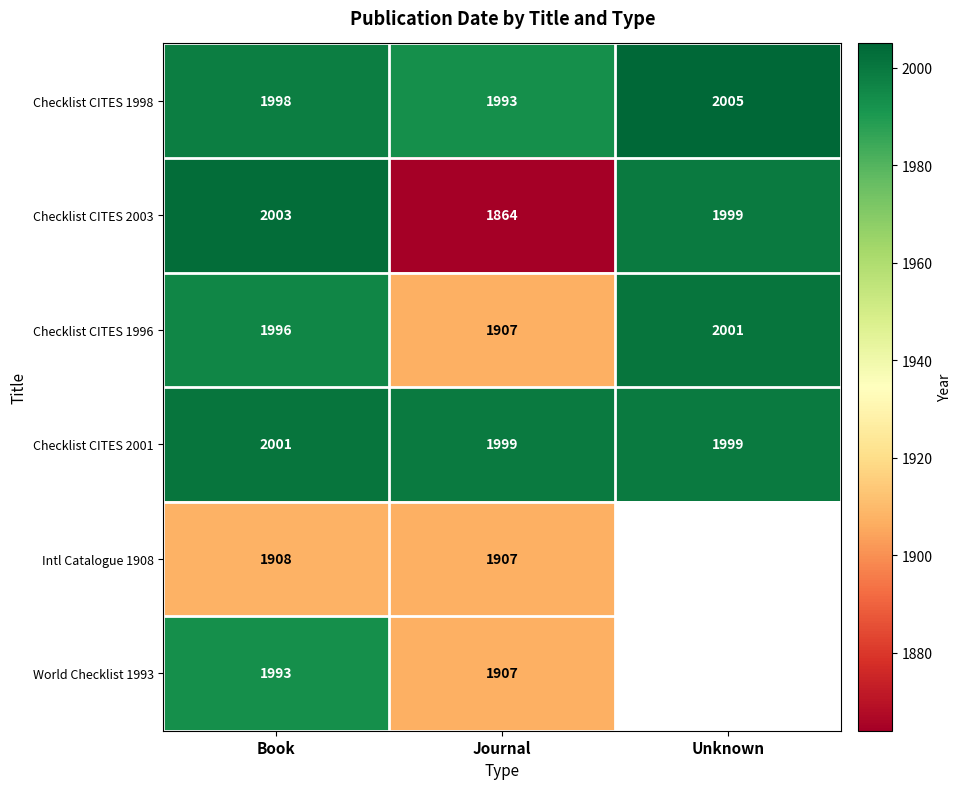

At which category does the chart reach its peak across all series?

Unknown